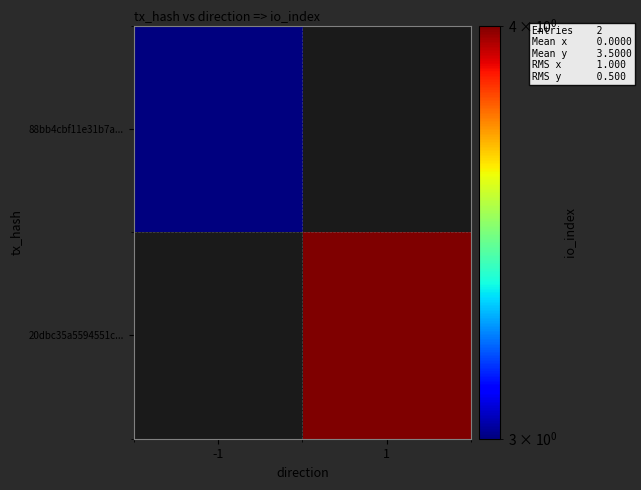

Where is 88bb4cbf11e31b7a... nearest to the value 3?

-1